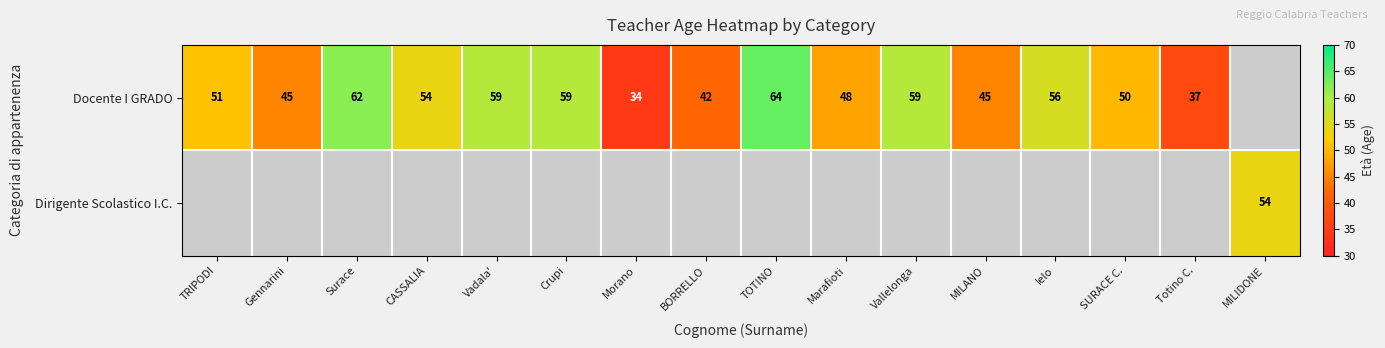

The Docente I GRADO series shows 50 at SURACE C.. True or false?

True